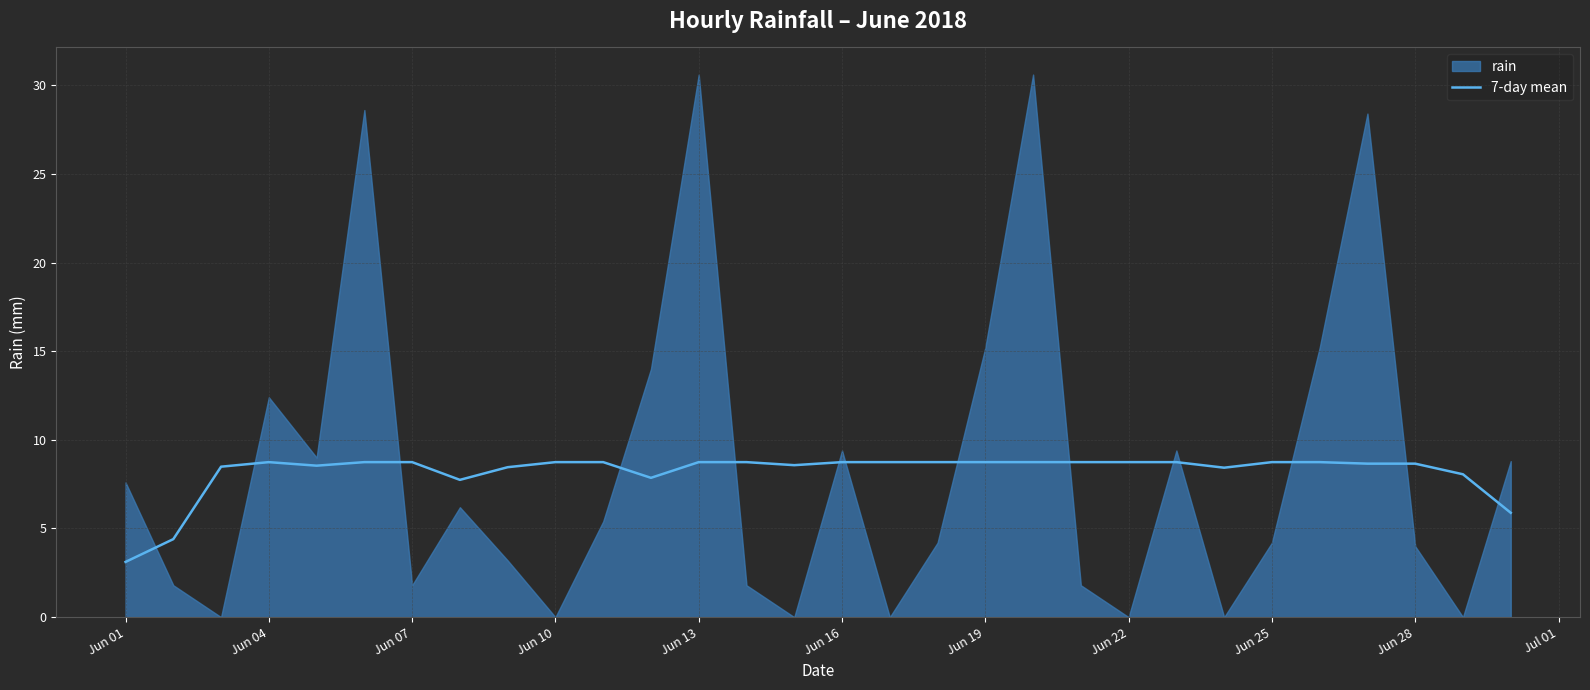

Which category has the lowest value in the 7-day mean series?

Jun 01